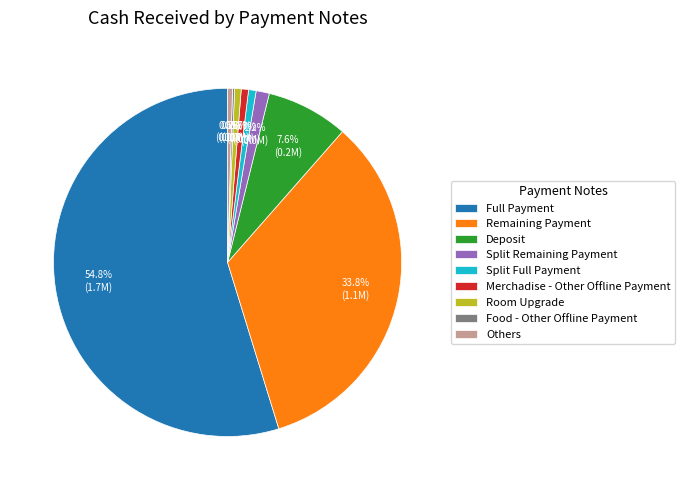

Combined, do Remaining Payment and Full Payment account for over 50%?

Yes